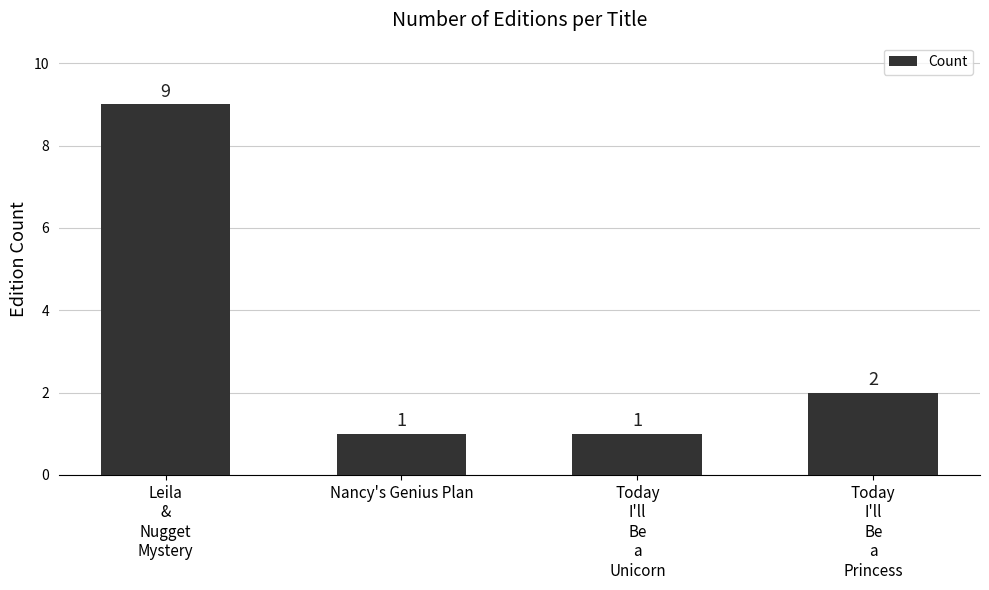

Between Today
I'll
Be
a
Unicorn and Leila
&
Nugget
Mystery, which is larger?

Leila
&
Nugget
Mystery